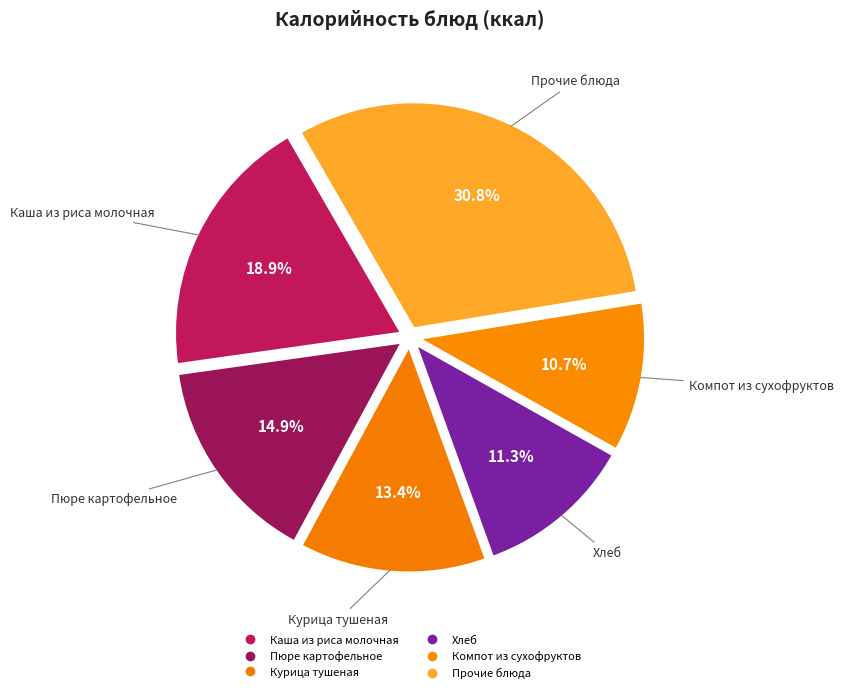

Is there any slice that represents more than half of the pie?

No